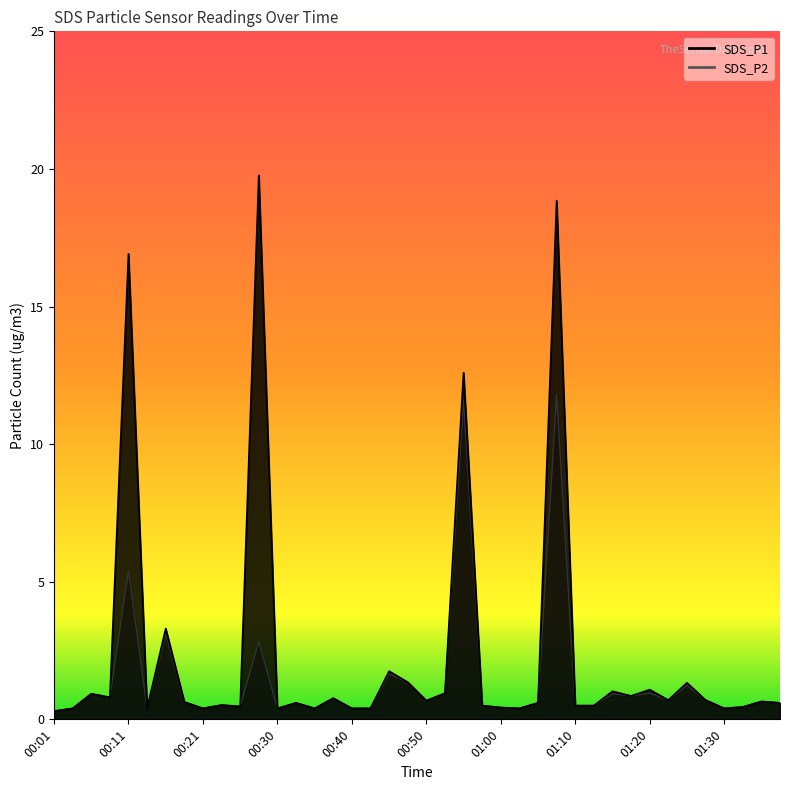

What is the difference between the maximum and minimum values in the SDS_P1 series?

19.5